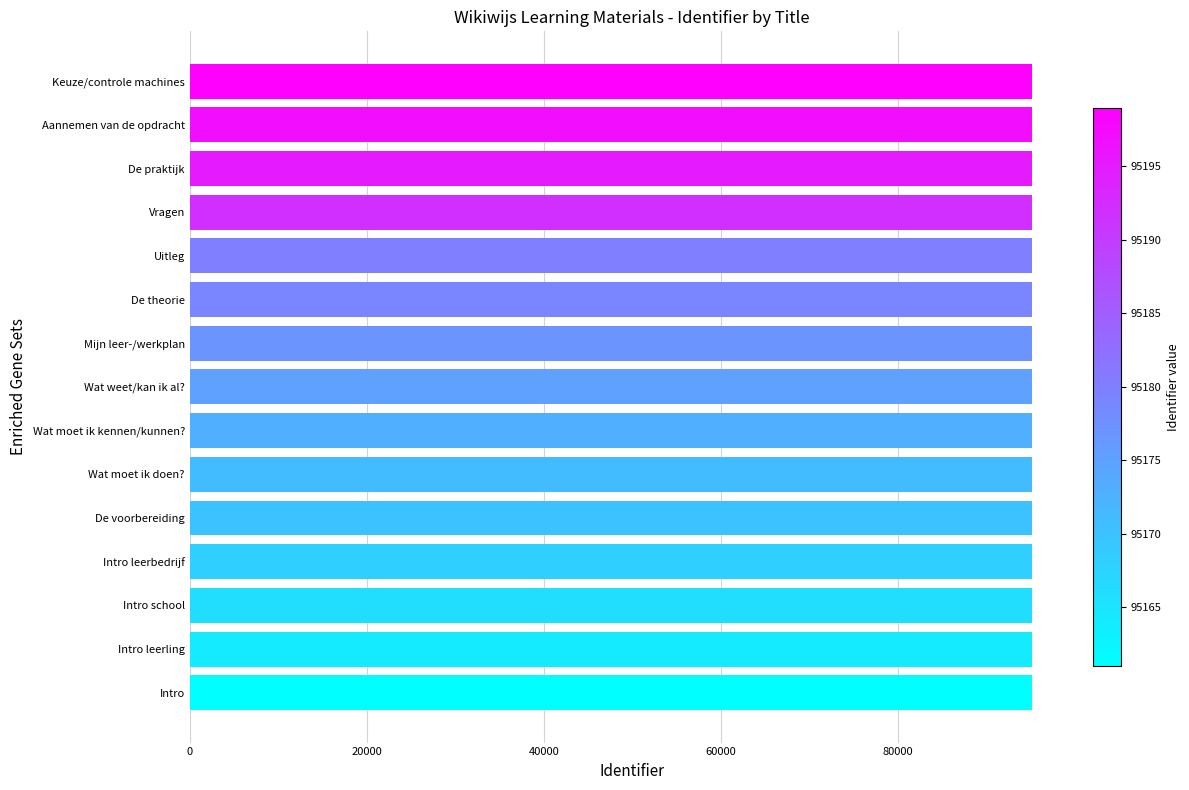

What is the sum of all values?

1427667